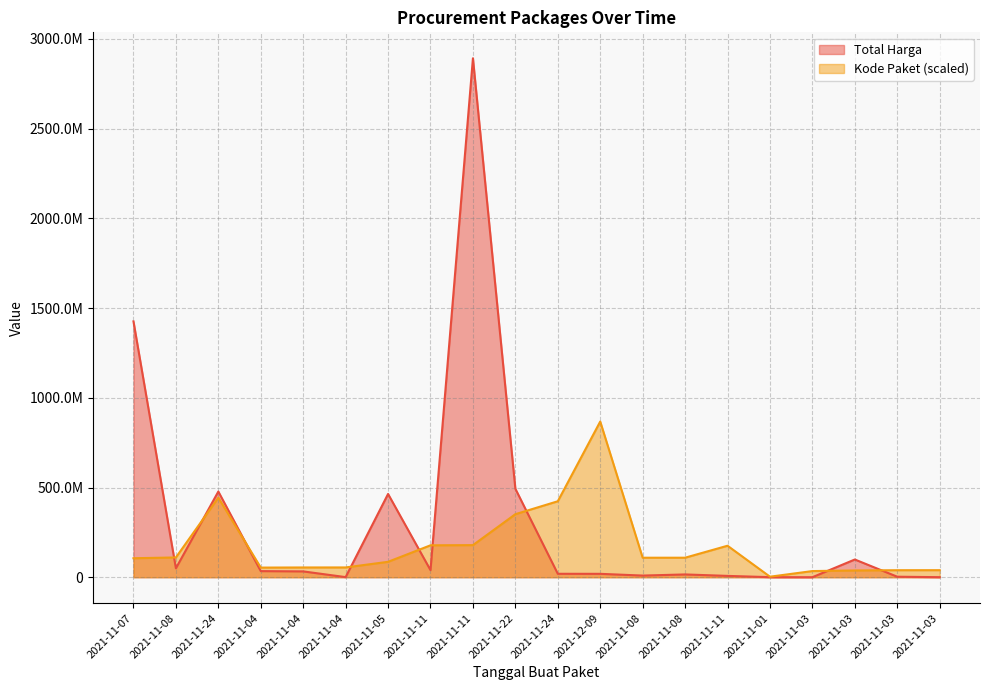

True or false: Total Harga and Kode Paket cross at least once.

True